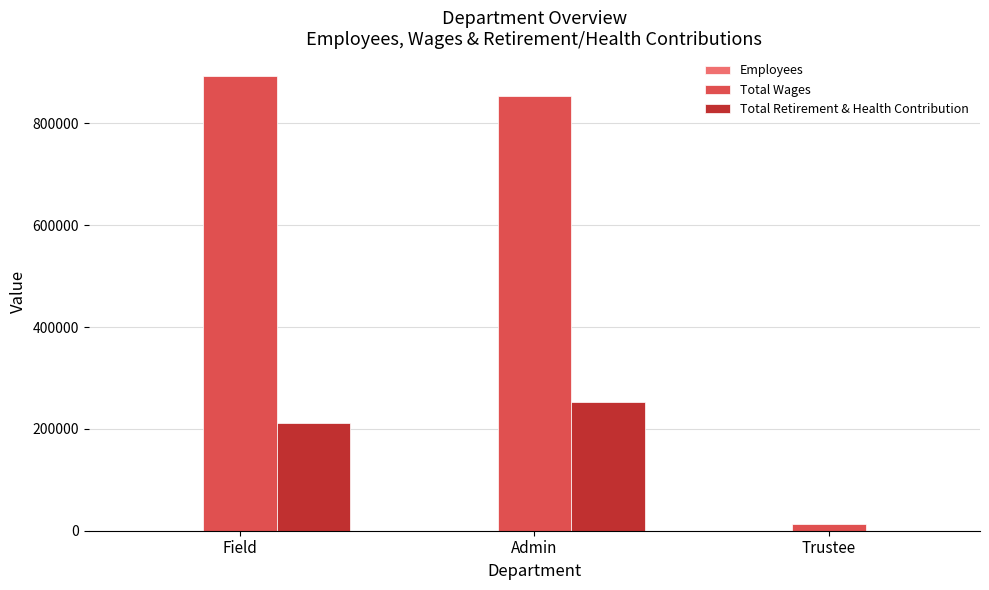

What is the difference between the Total Wages values at Trustee and Admin?

840040